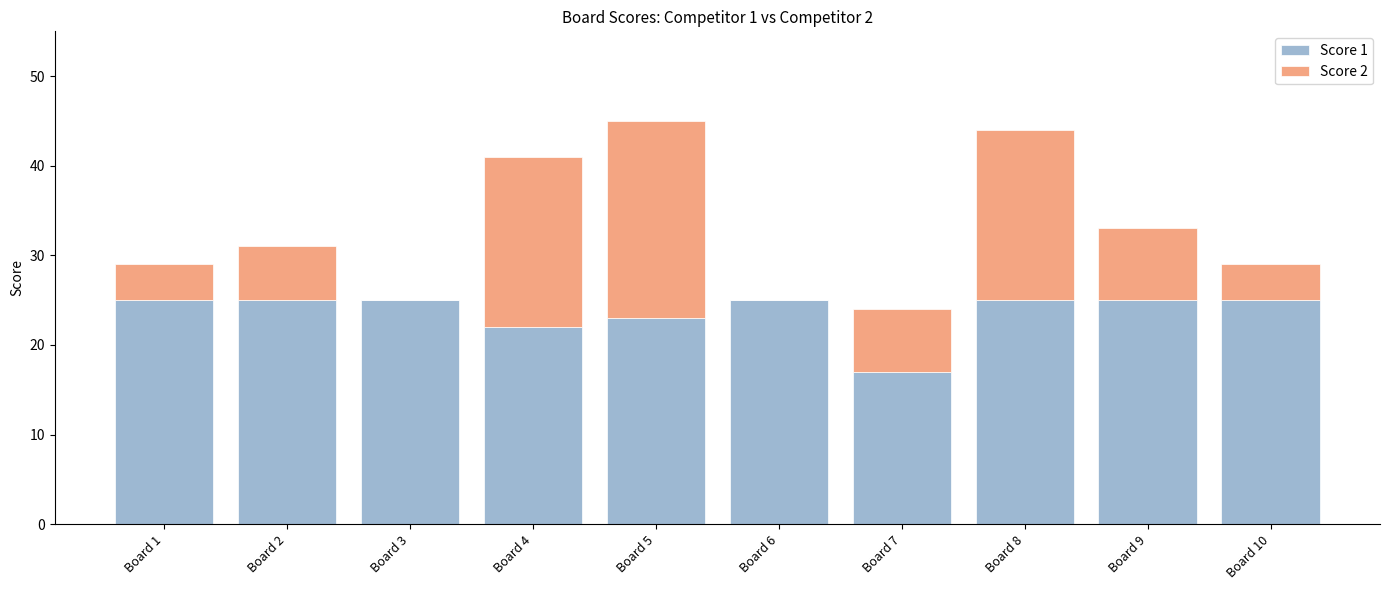

Are the bars horizontal?

No